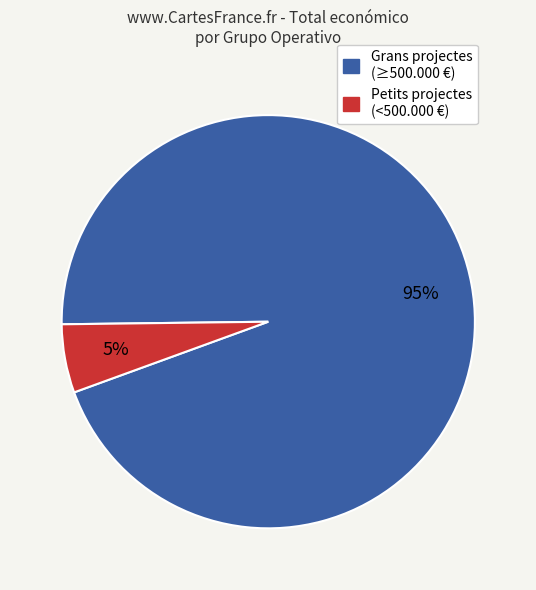

Is there a majority slice in this chart?

Yes